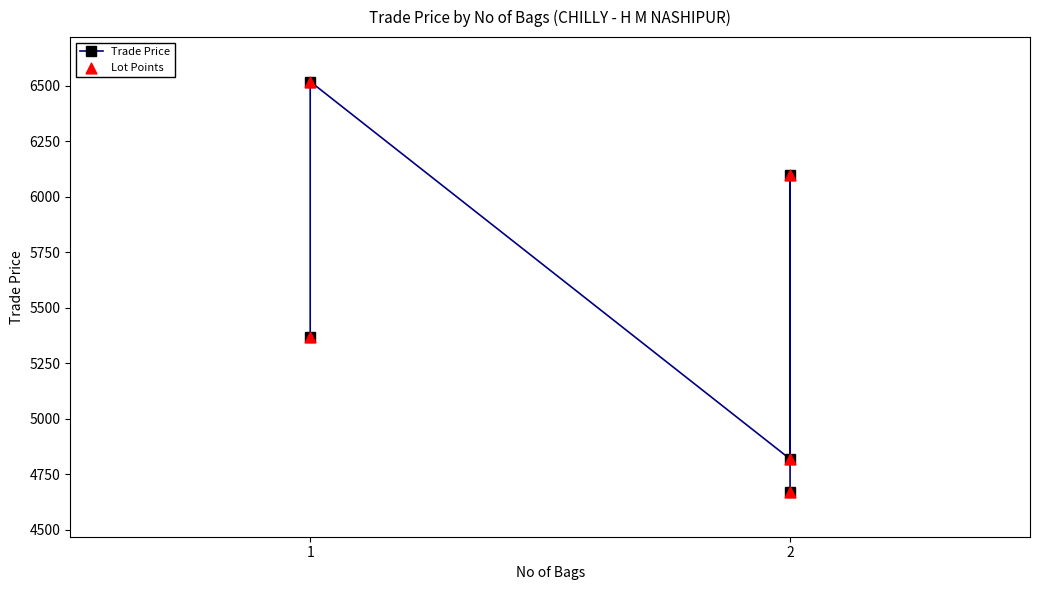

At which category is the sum across all series the highest?

1